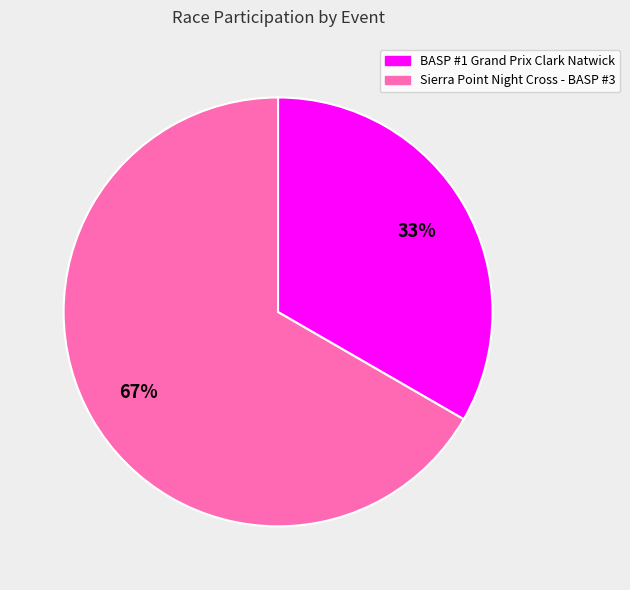

To the nearest percent, what portion does BASP #1 Grand Prix Clark Natwick represent?

67%